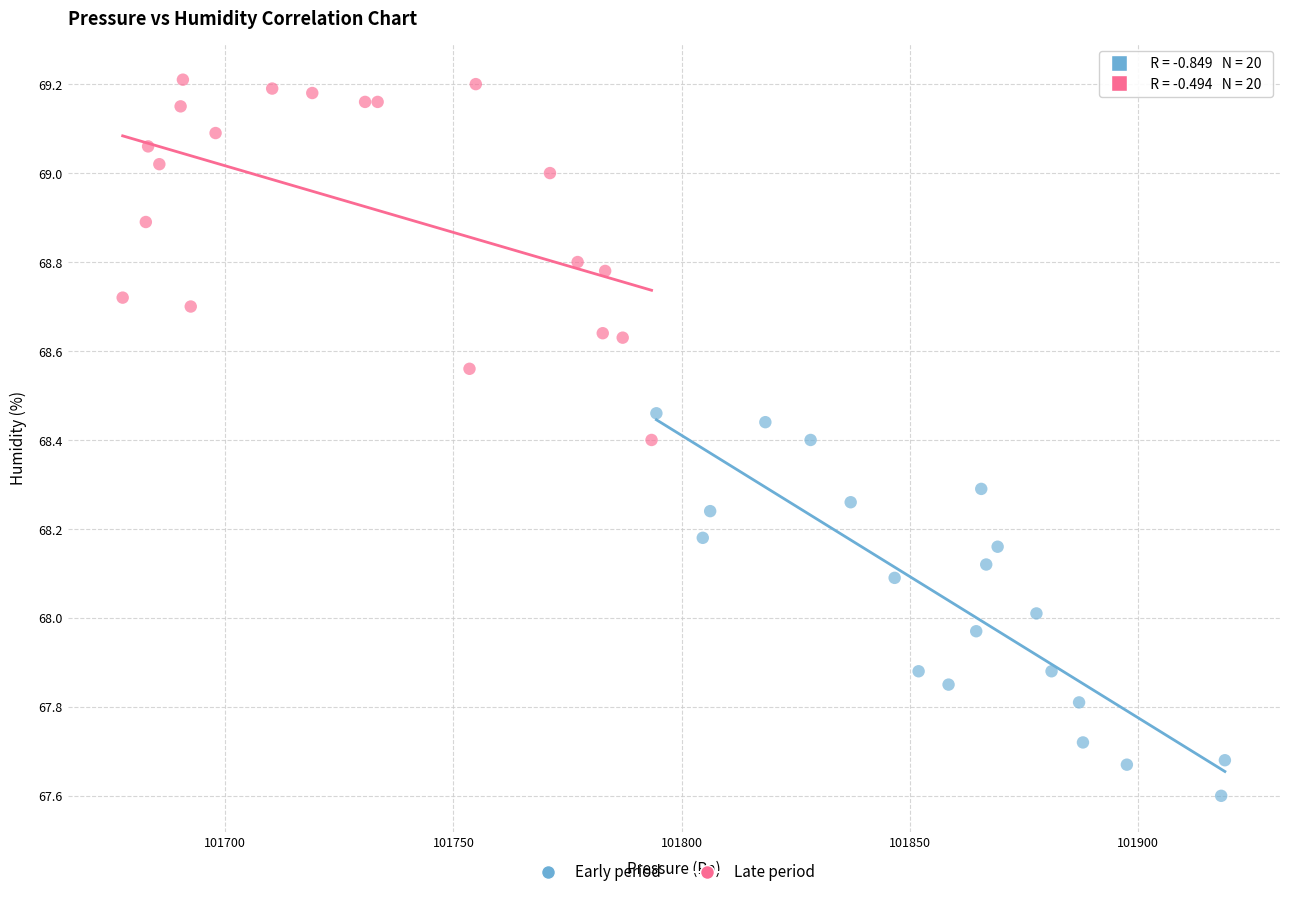

Which series reaches the minimum Y coordinate?

Early period